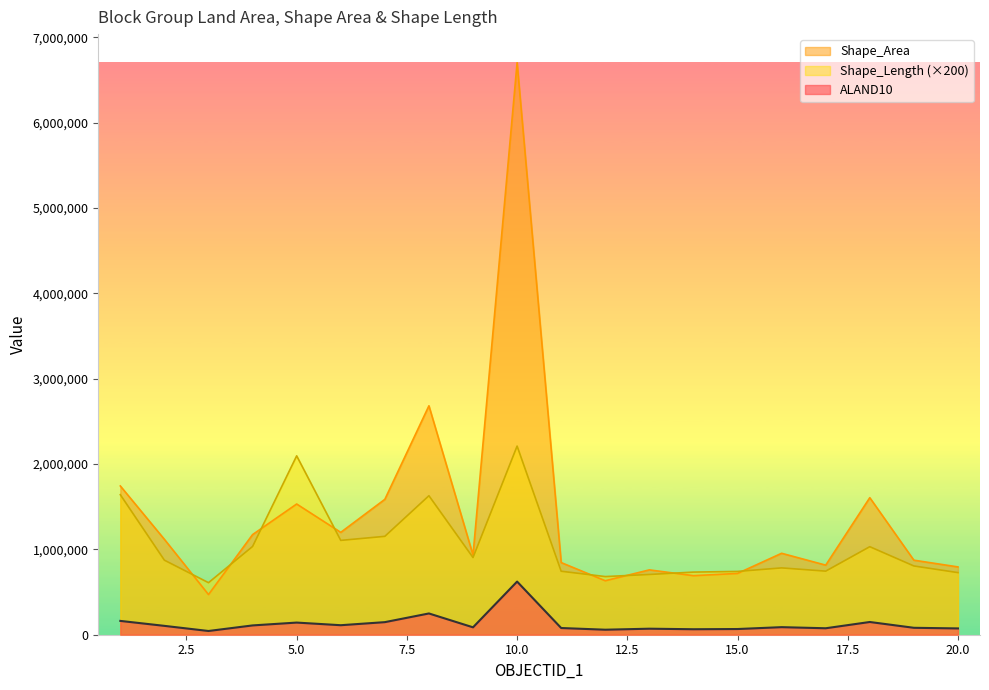

Which series has the widest spread of values?

Shape_Area